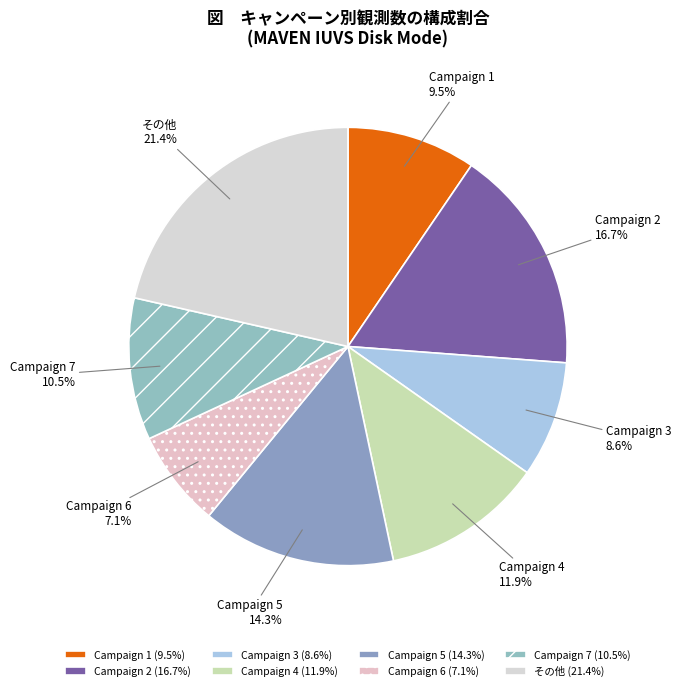

Is Campaign 3 the majority of the pie?

No